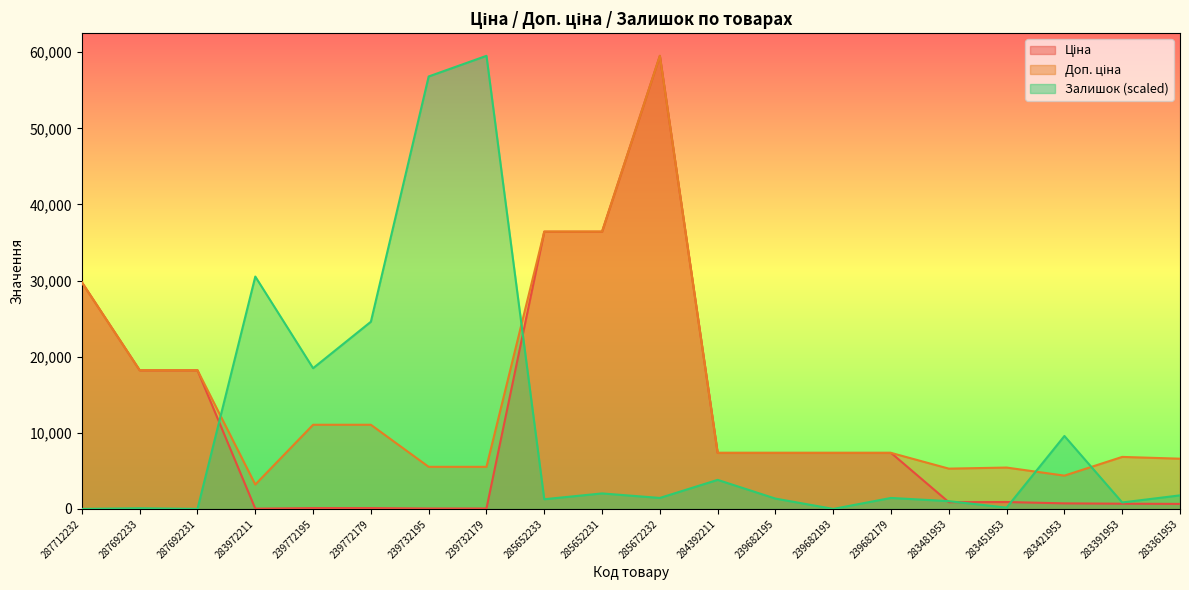

Rank the series by their average value, from highest to lowest.

Доп. ціна, Ціна, Залишок